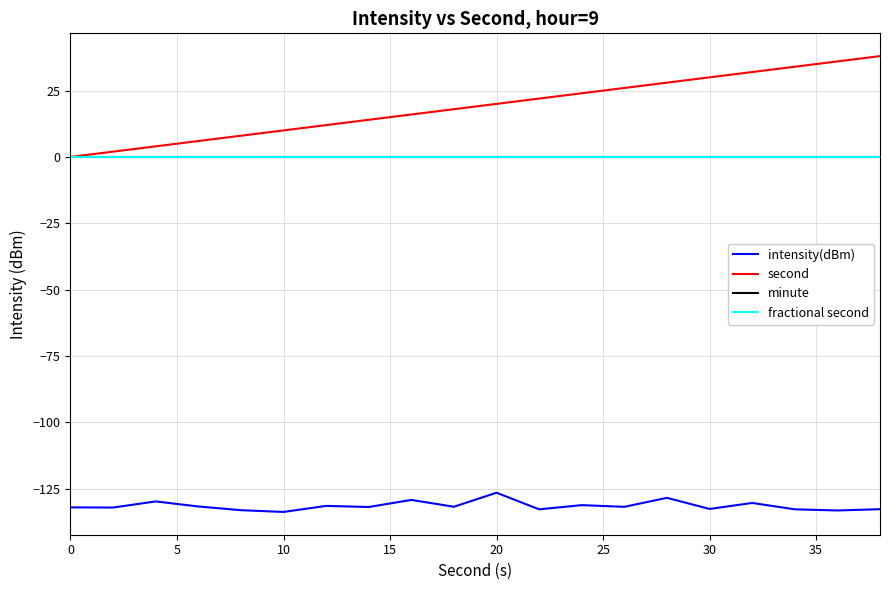

Does the chart have visible grid lines?

Yes